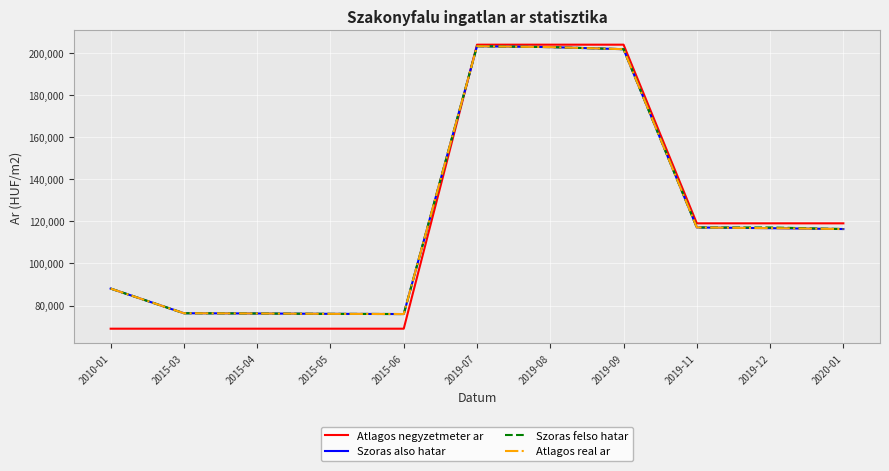

What is the difference between the maximum and minimum values in the Atlagos negyzetmeter ar series?

134787